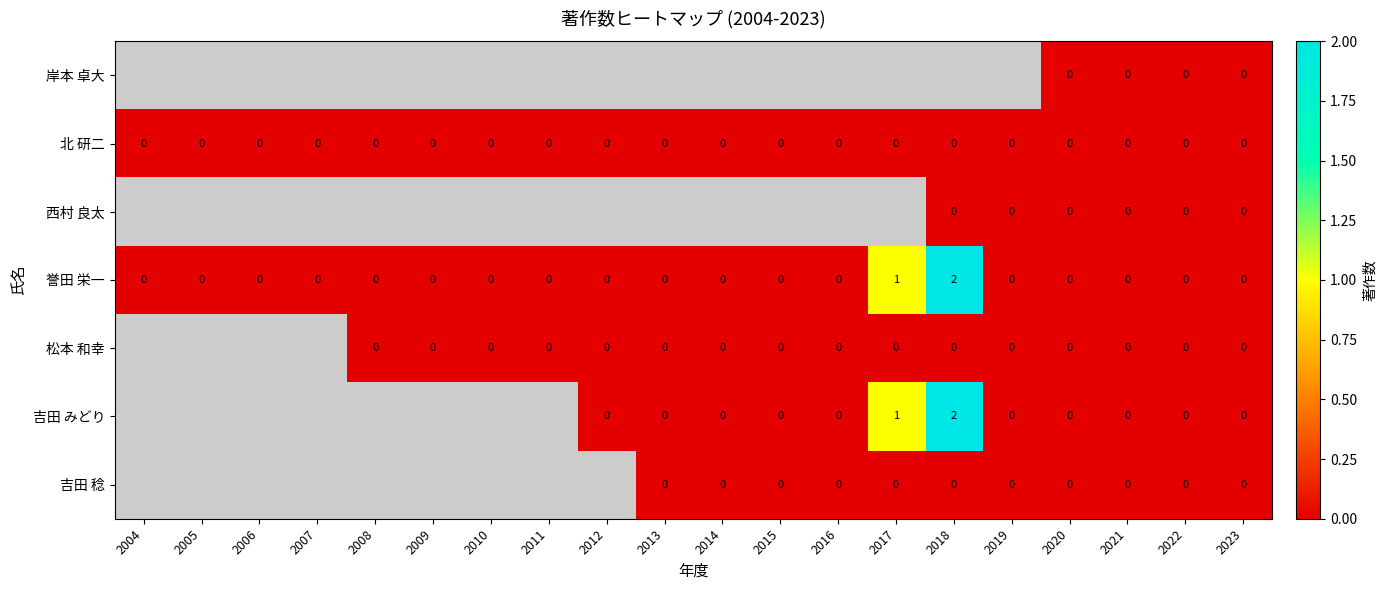

At which label does 誉田 栄一 reach its peak?

2018